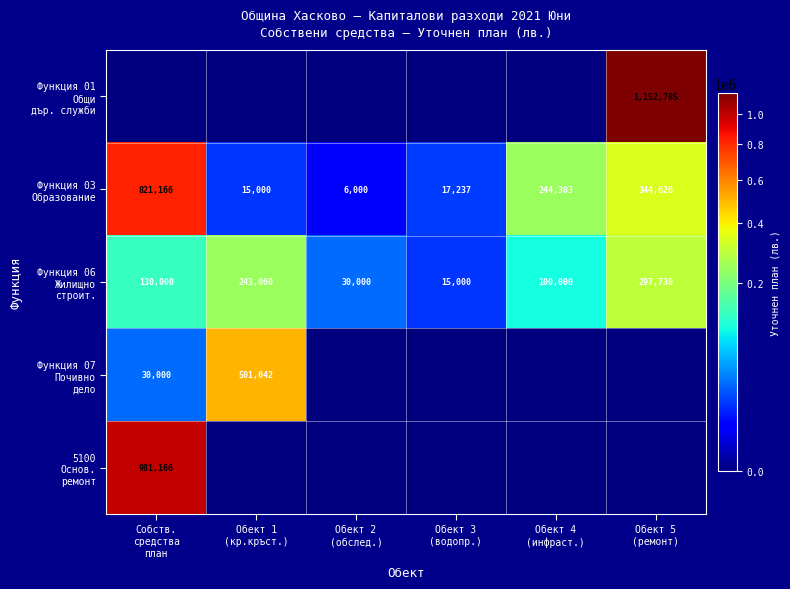

What value does the Функция 06 Жилищно строит. series have at Обект 4 (инфраст.)?

100000